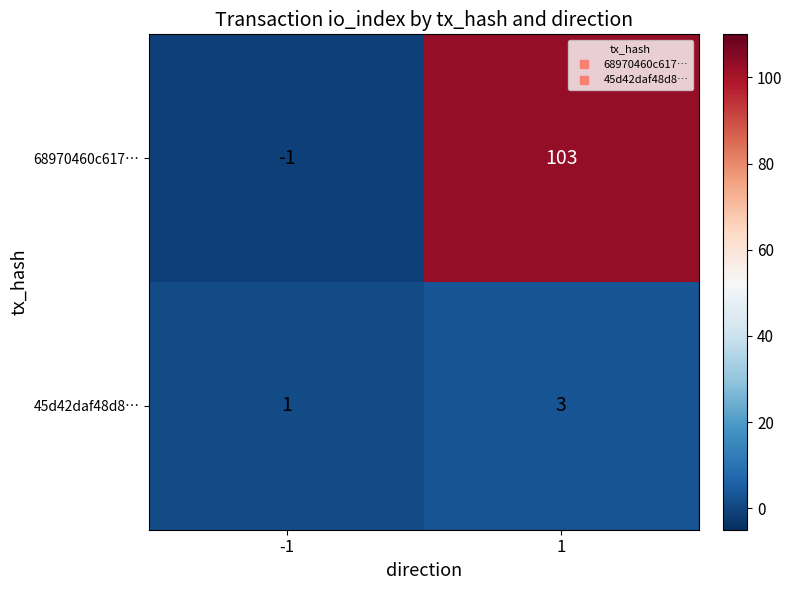

List the series in order of their peak value, highest first.

68970460c617…, 45d42daf48d8…